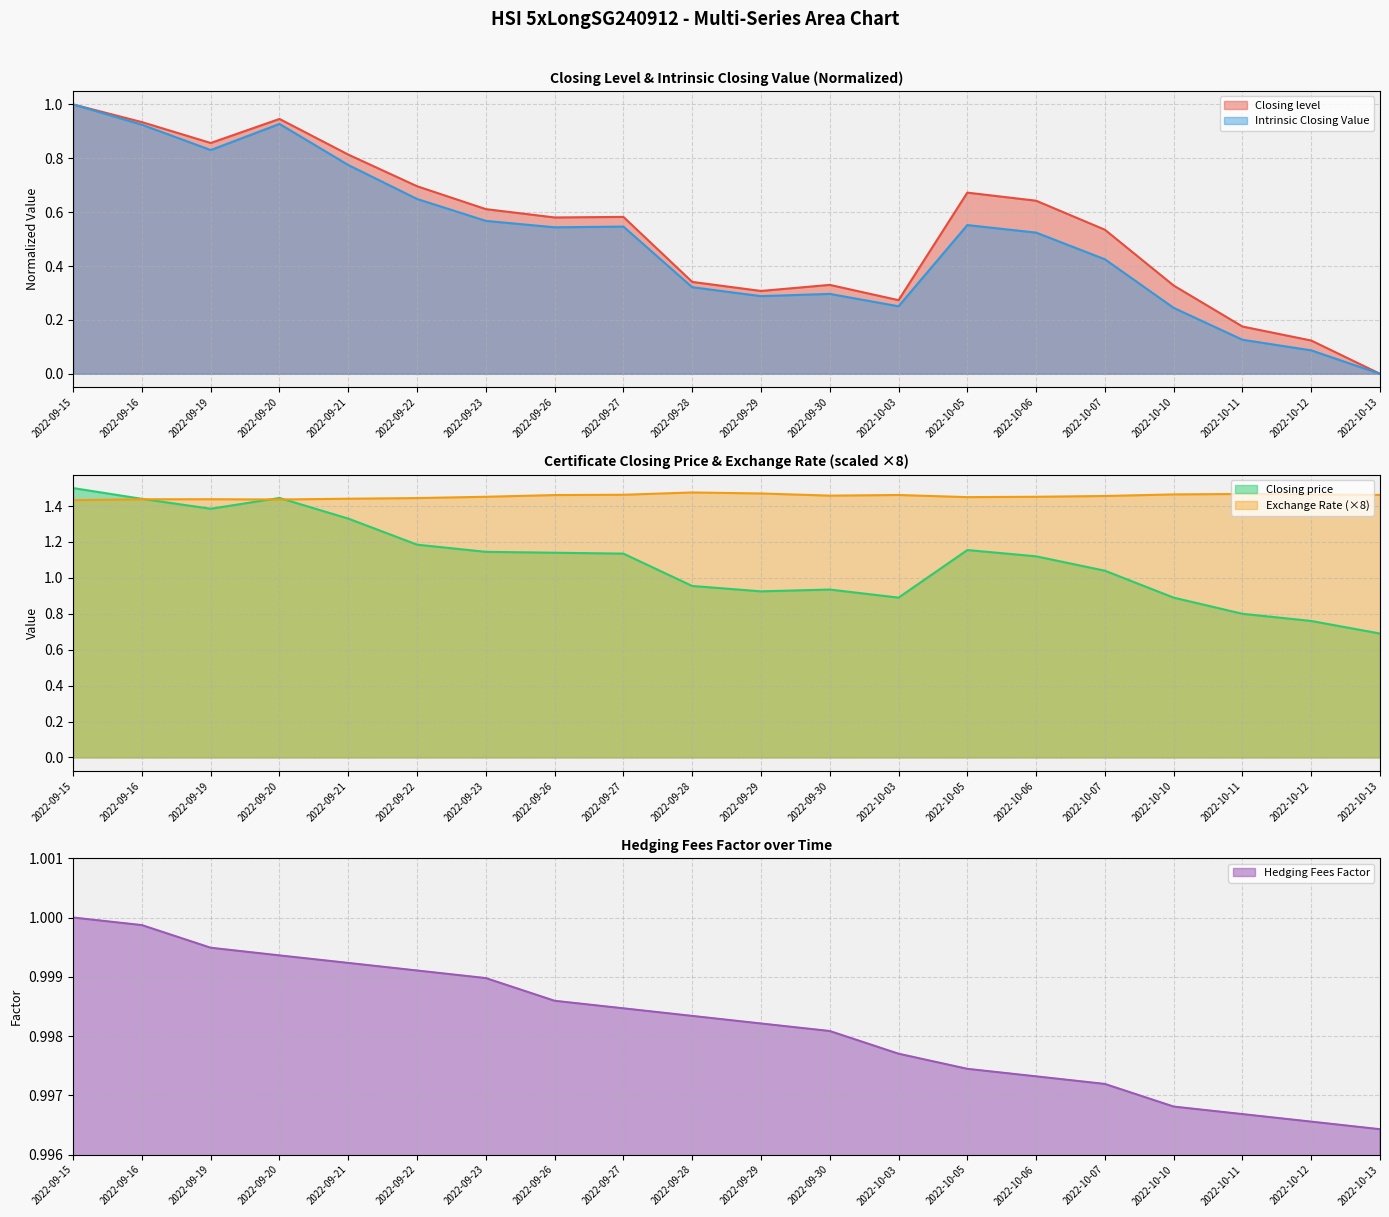

True or false: Exchange Rate has more than 0 interior local peaks.

True